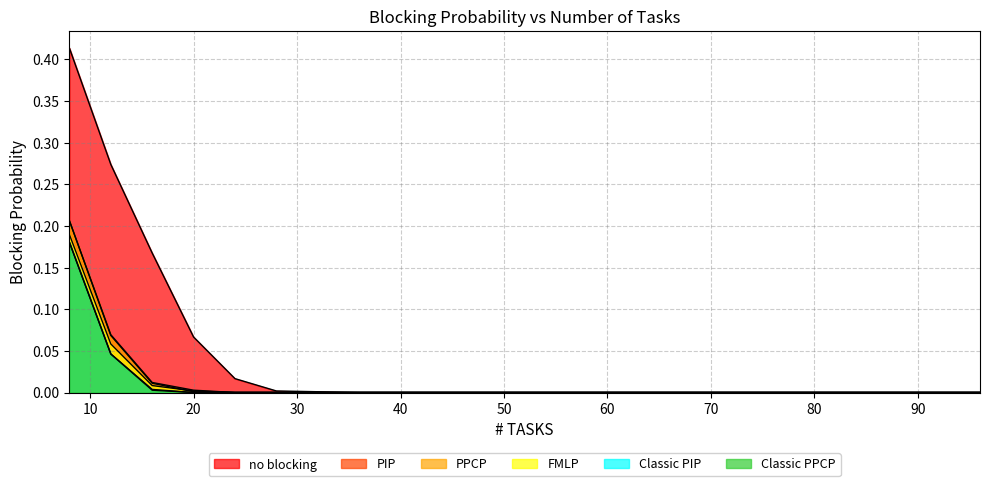

True or false: PIP and Classic PIP cross at least once.

False